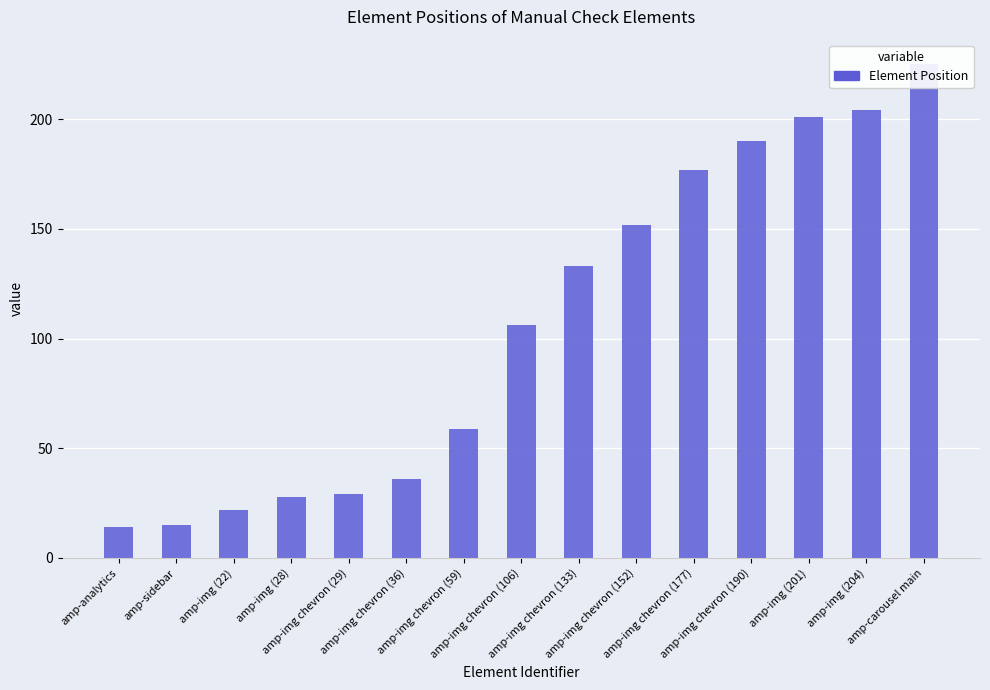

Reading left to right, list all the values displayed in this chart.

amp-analytics=14	amp-sidebar=15	amp-img (22)=22	amp-img (28)=28	amp-img chevron (29)=29	amp-img chevron (36)=36	amp-img chevron (59)=59	amp-img chevron (106)=106	amp-img chevron (133)=133	amp-img chevron (152)=152	amp-img chevron (177)=177	amp-img chevron (190)=190	amp-img (201)=201	amp-img (204)=204	amp-carousel main=225